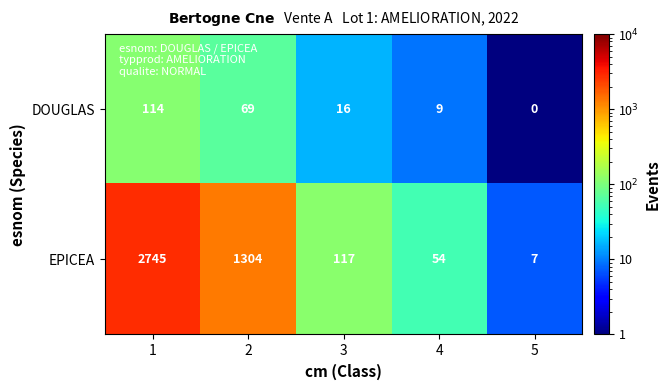

What is the sum of all EPICEA values?

4227